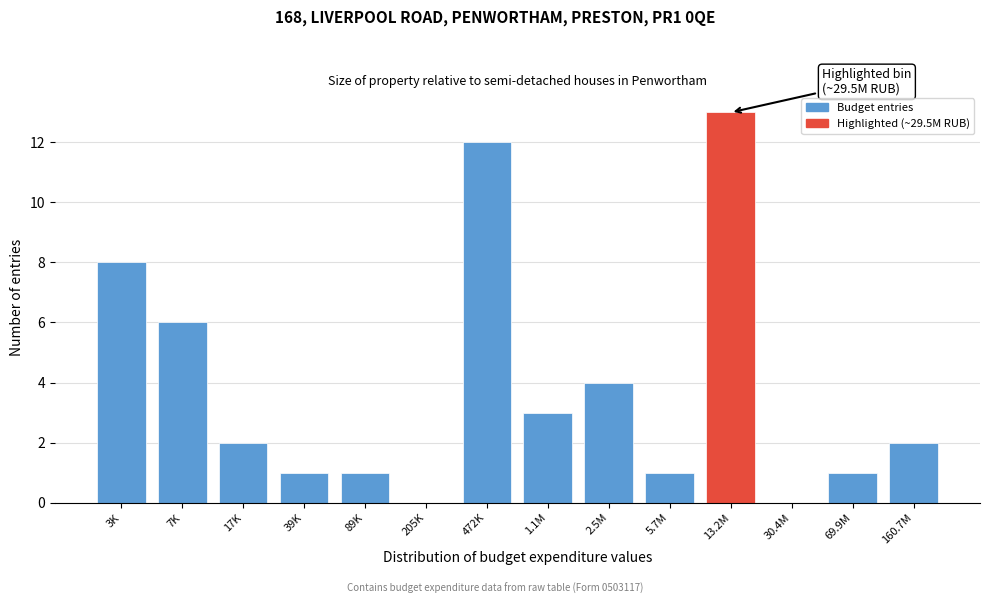

Reading left to right, what are all the values shown in this chart?

3K=8	7K=6	17K=2	39K=1	89K=1	205K=0	472K=12	1.1M=3	2.5M=4	5.7M=1	13.2M=13	30.4M=0	69.9M=1	160.7M=2